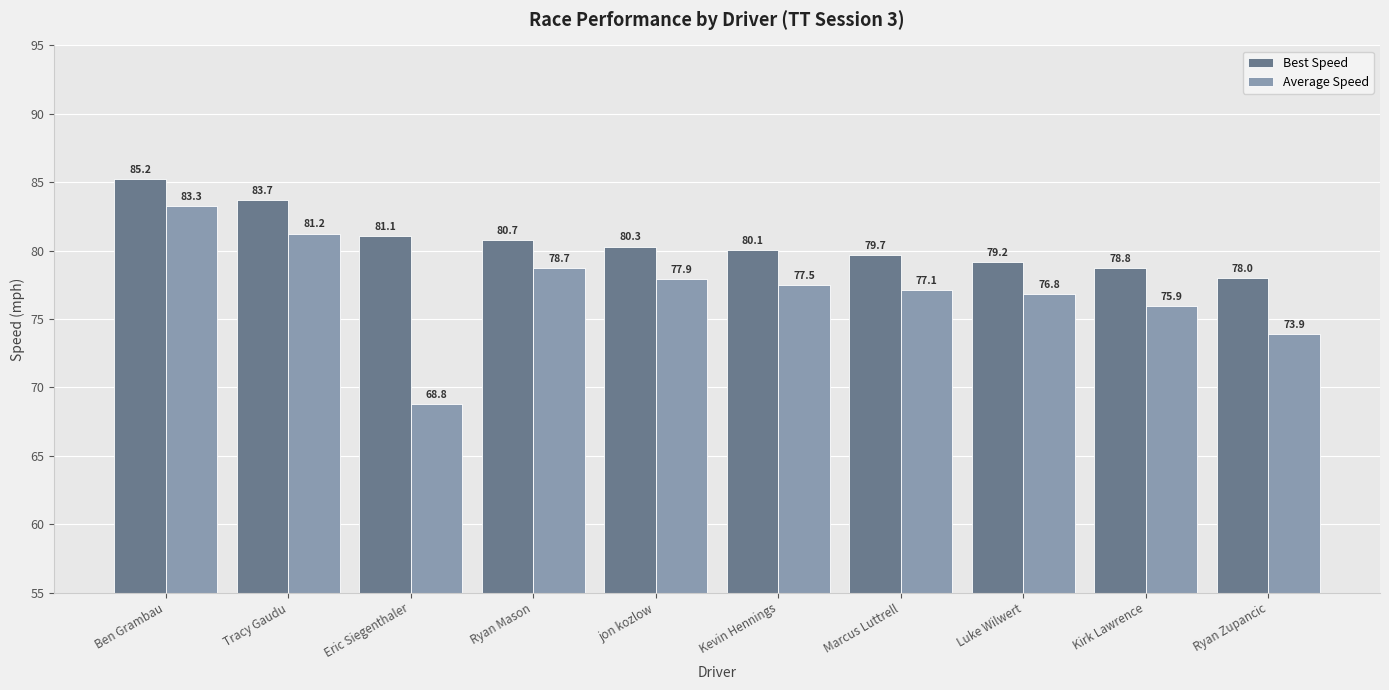

How many data points in Average Speed are less than 77?

4